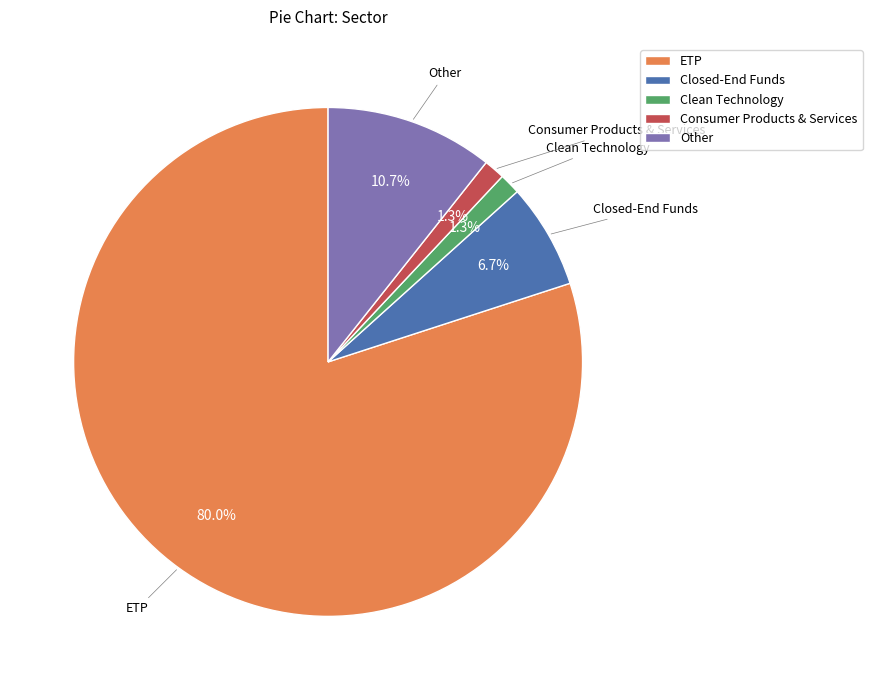

Is it true that Consumer Products & Services is 11% of the pie?

False